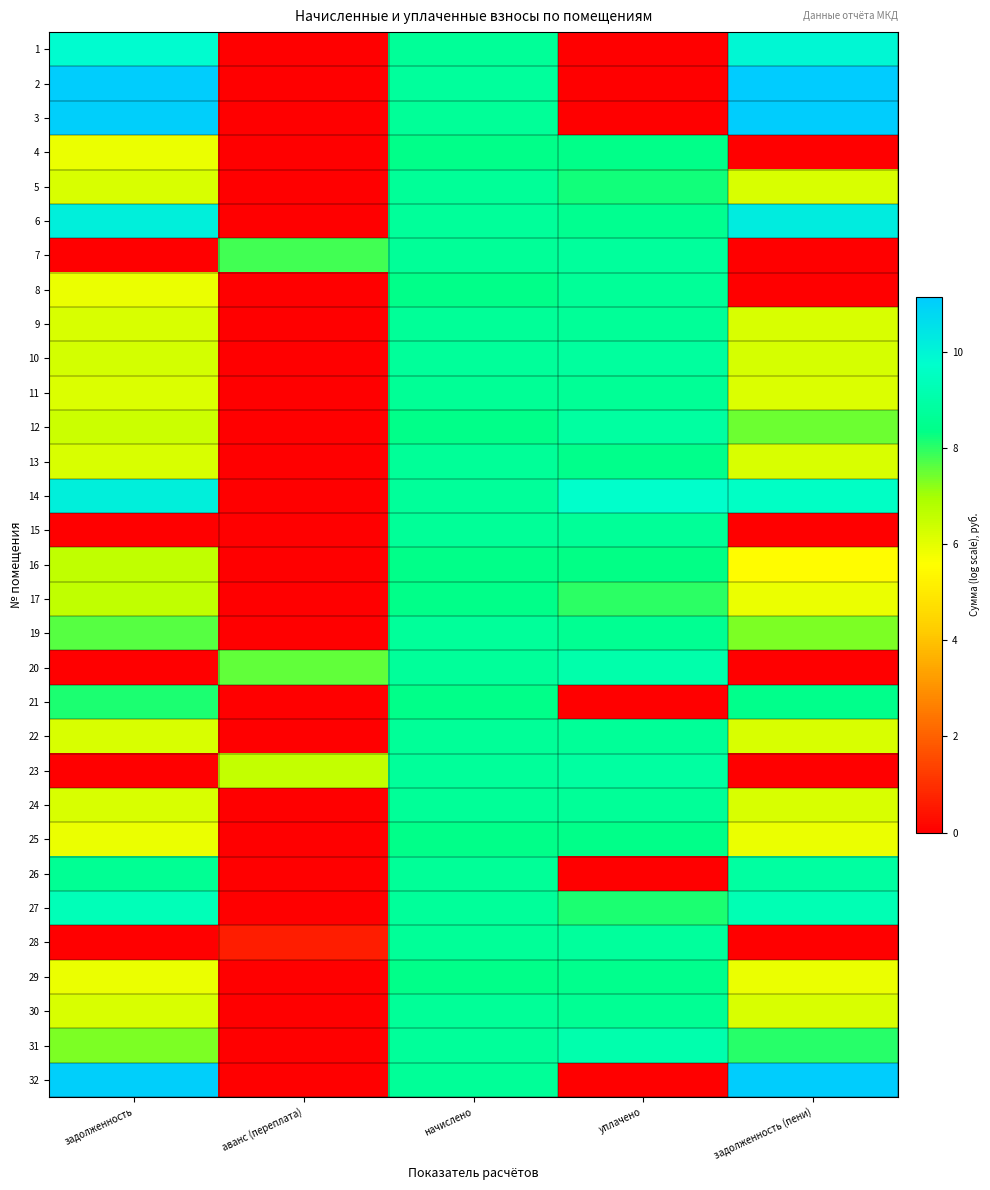

Which series changed the most between аванс (переплата) and начислено?

2